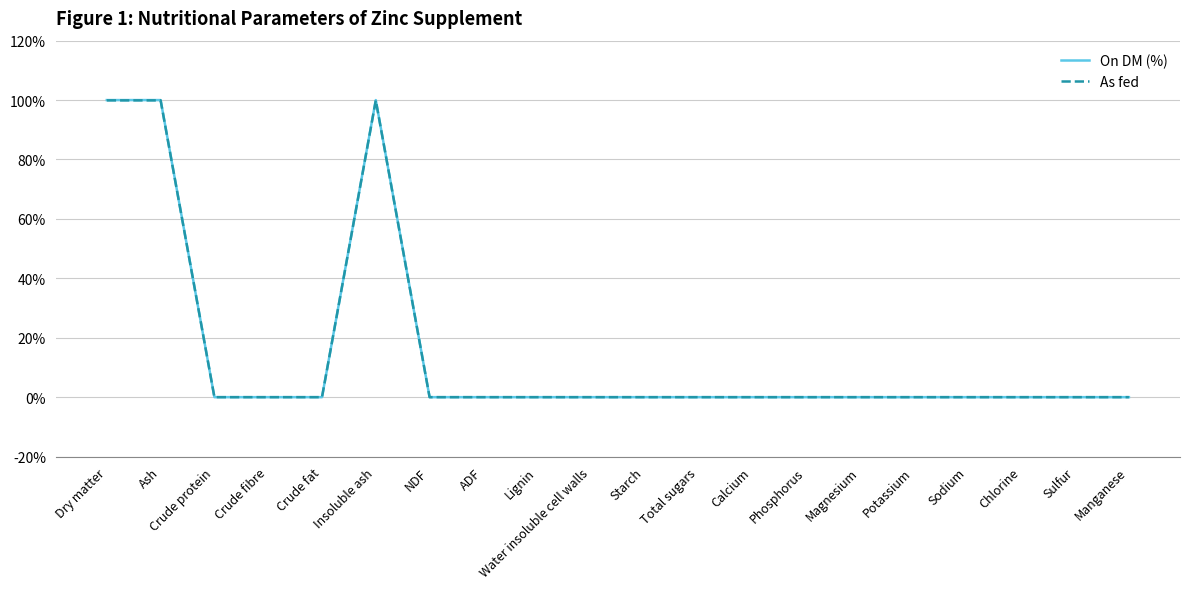

True or false: As fed has a value of 0.0 at Water insoluble cell walls.

True